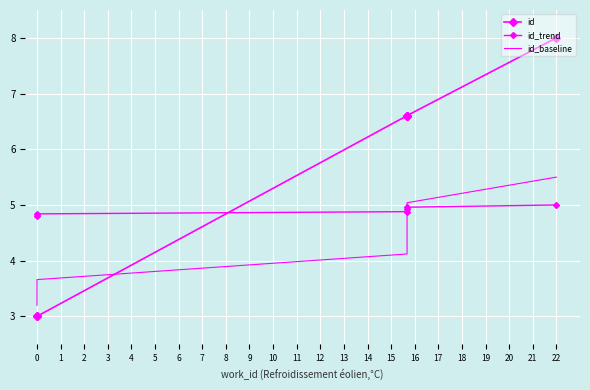

What is the total value across all series at 0?

11.0